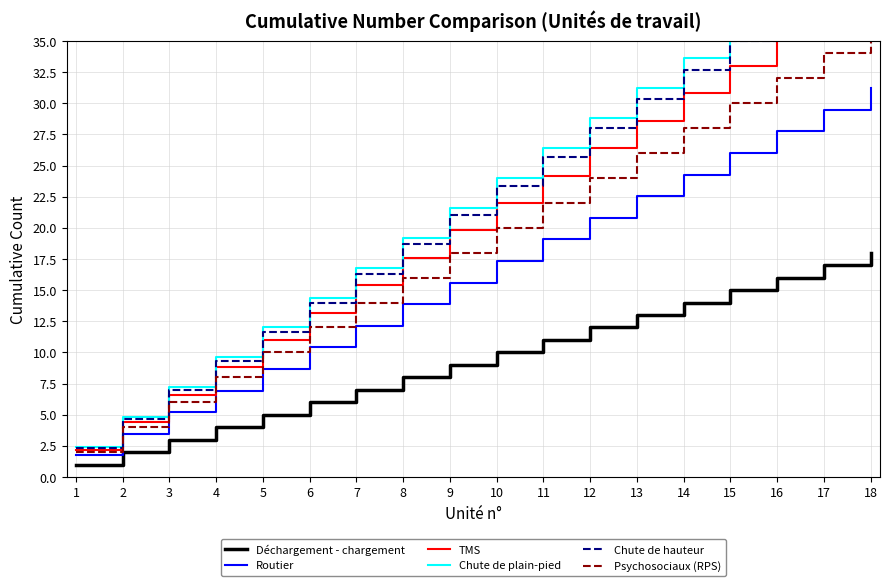

Reading left to right, what are all the values shown in this chart?

Déchargement - chargement: 1.0	2.0	3.0	4.0	5.0	6.0	7.0	8.0	9.0	10.0	11.0	12.0	13.0	14.0	15.0	16.0	17.0	18.0
Routier: 1.7	3.5	5.2	6.9	8.7	10.4	12.1	13.9	15.6	17.3	19.1	20.8	22.5	24.3	26.0	27.7	29.5	31.2
TMS: 2.2	4.4	6.6	8.8	11.0	13.2	15.4	17.6	19.8	22.0	24.2	26.4	28.6	30.8	33.0	35.2	37.4	39.6
Chute de plain-pied: 2.4	4.8	7.2	9.6	12.0	14.4	16.8	19.2	21.6	24.0	26.4	28.8	31.2	33.6	36.0	38.4	40.8	43.2
Chute de hauteur: 2.3	4.7	7.0	9.3	11.7	14.0	16.3	18.7	21.0	23.3	25.7	28.0	30.3	32.7	35.0	37.3	39.7	42.0
Psychosociaux (RPS): 2.0	4.0	6.0	8.0	10.0	12.0	14.0	16.0	18.0	20.0	22.0	24.0	26.0	28.0	30.0	32.0	34.0	36.0